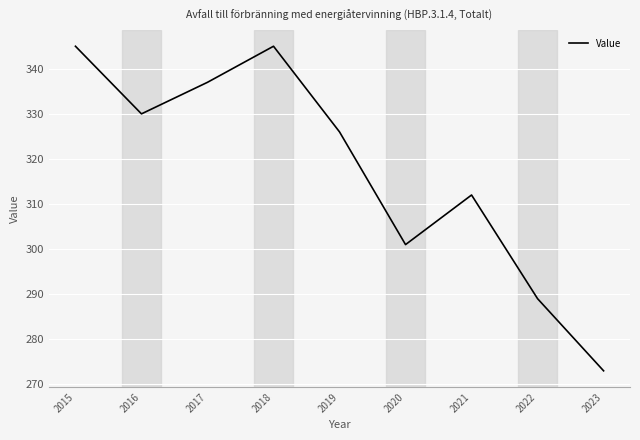

Between 2021 and 2018, which is larger?

2018